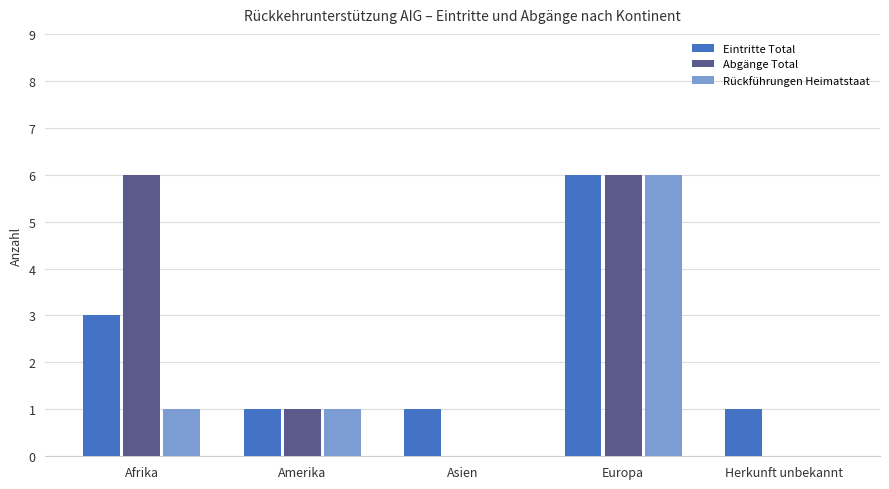

Reading left to right, transcribe all the data shown in this chart.

Eintritte Total: Afrika=3	Amerika=1	Asien=1	Europa=6	Herkunft unbekannt=1
Abgänge Total: Afrika=6	Amerika=1	Asien=0	Europa=6	Herkunft unbekannt=0
Rückführungen Heimatstaat: Afrika=1	Amerika=1	Asien=0	Europa=6	Herkunft unbekannt=0